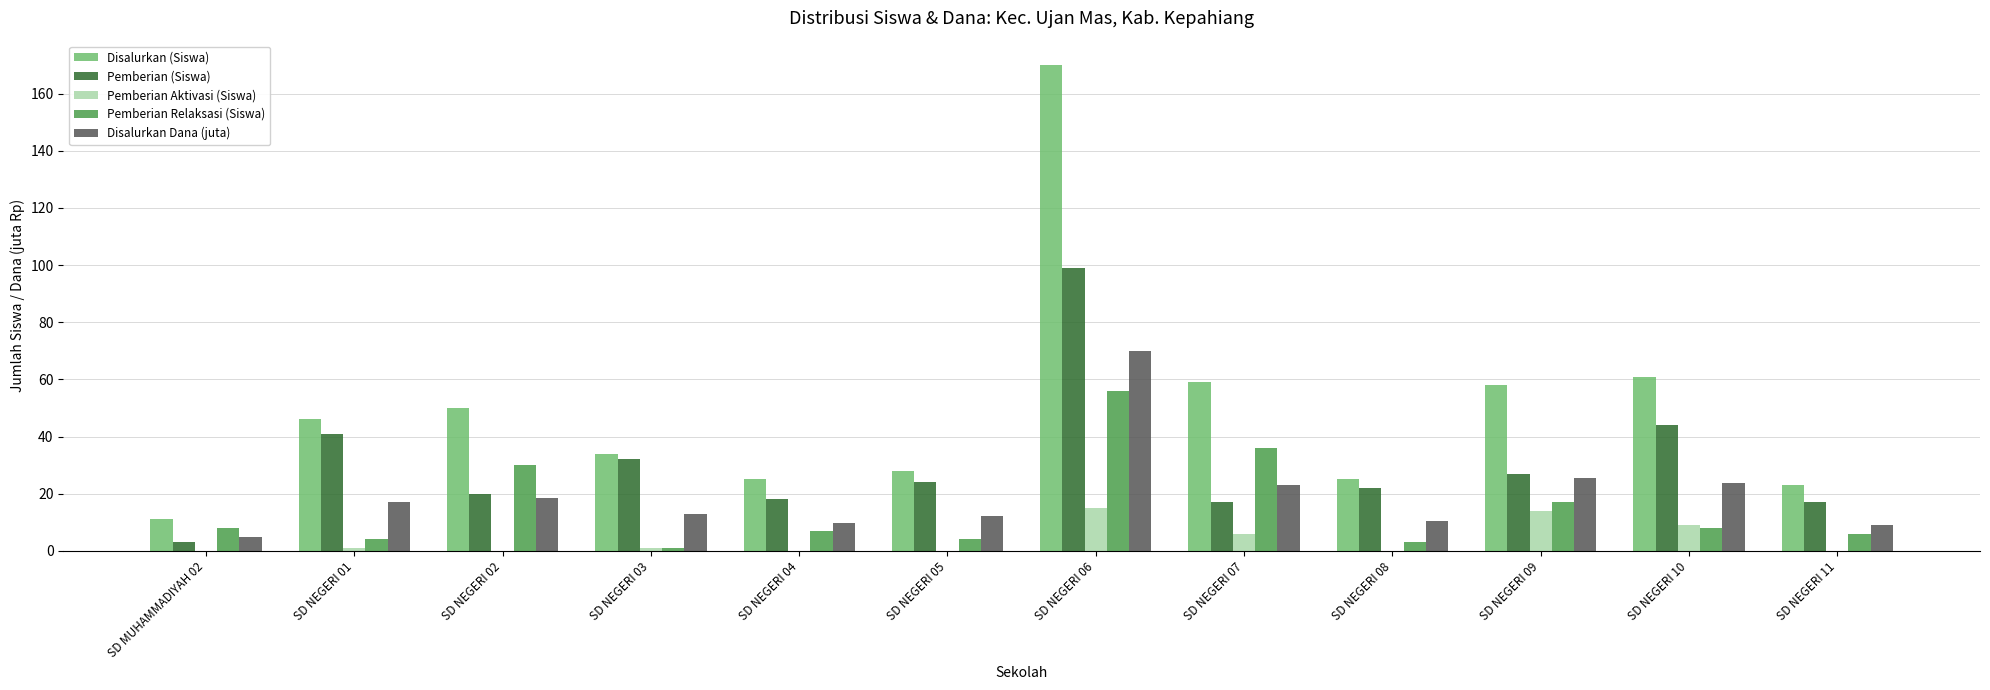

At which label is Pemberian Relaksasi (Siswa) closest to 28?

SD NEGERI 02